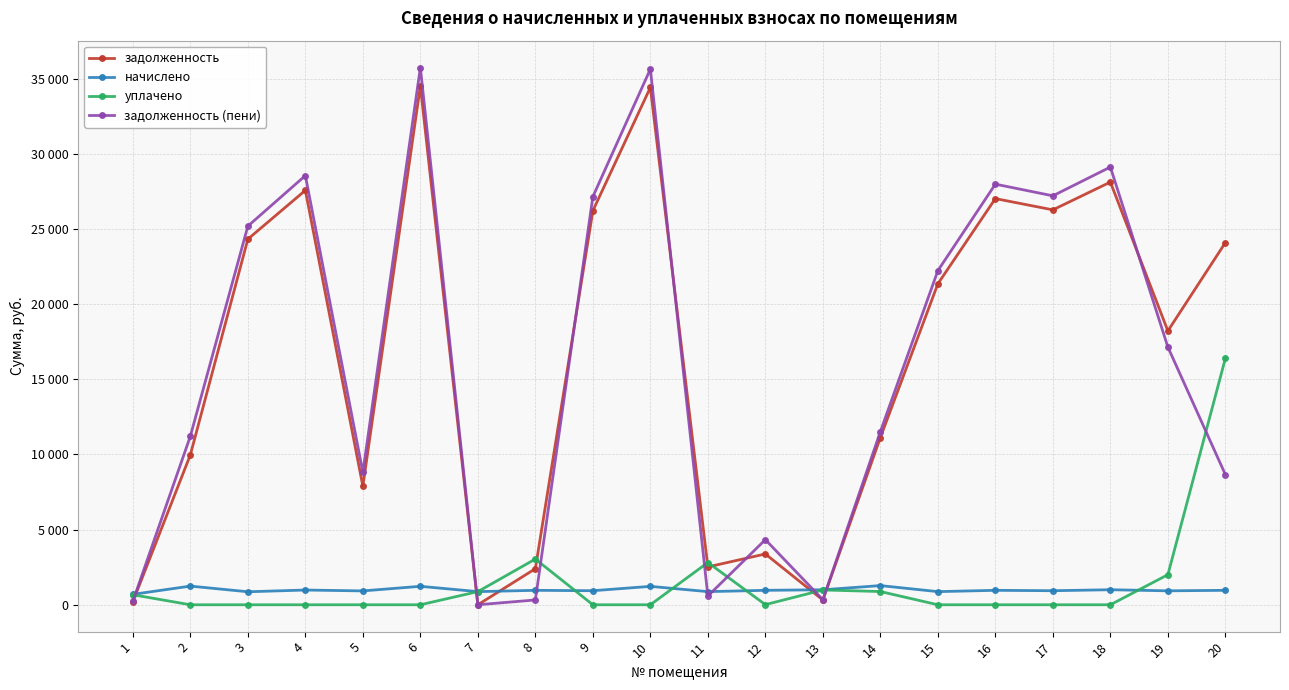

At which category is the sum across all series the highest?

6